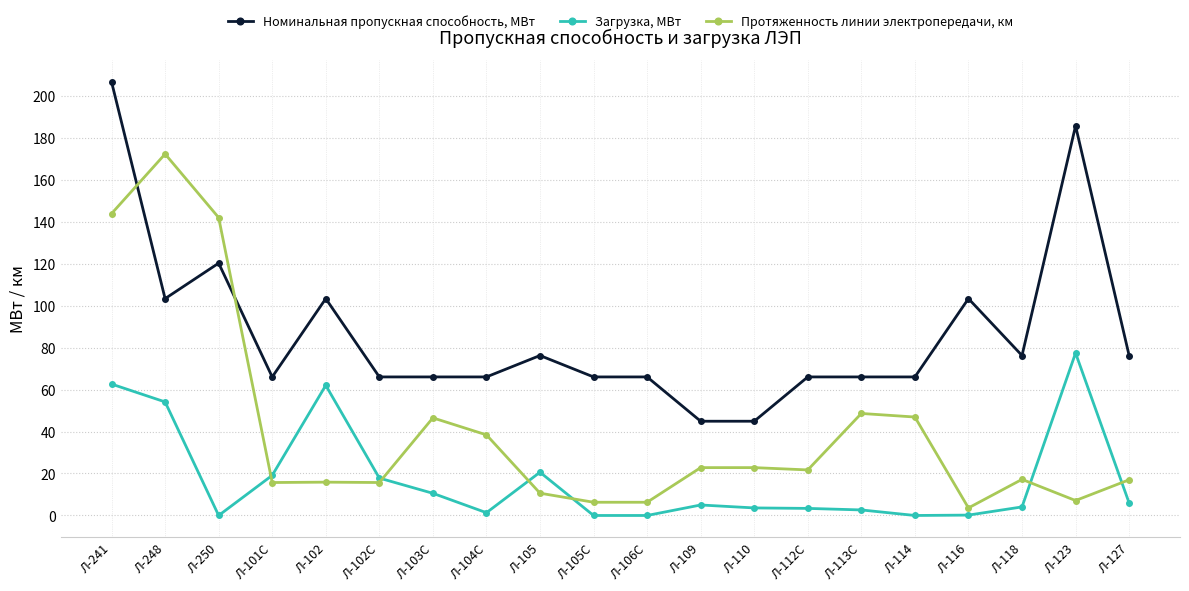

What is the spread (max minus min) of values at Л-103С?

55.4